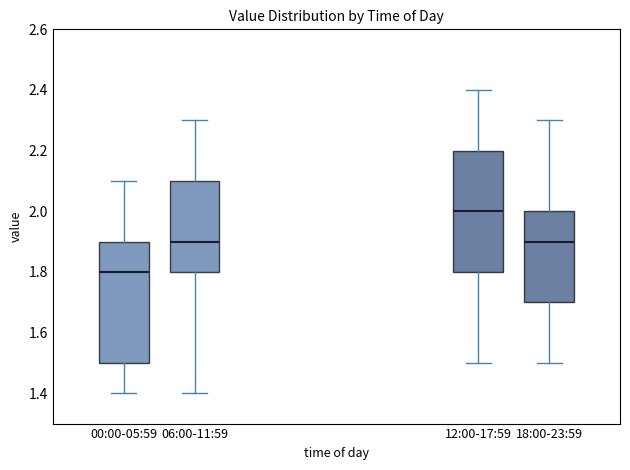

Which box's median line is the highest?

12:00-17:59